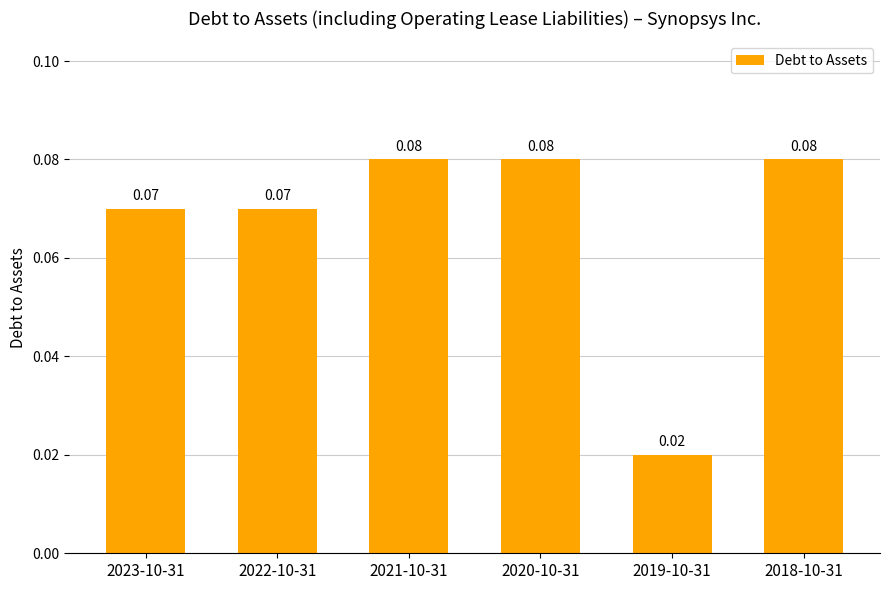

Between 2023-10-31 and 2020-10-31, which is larger?

2020-10-31